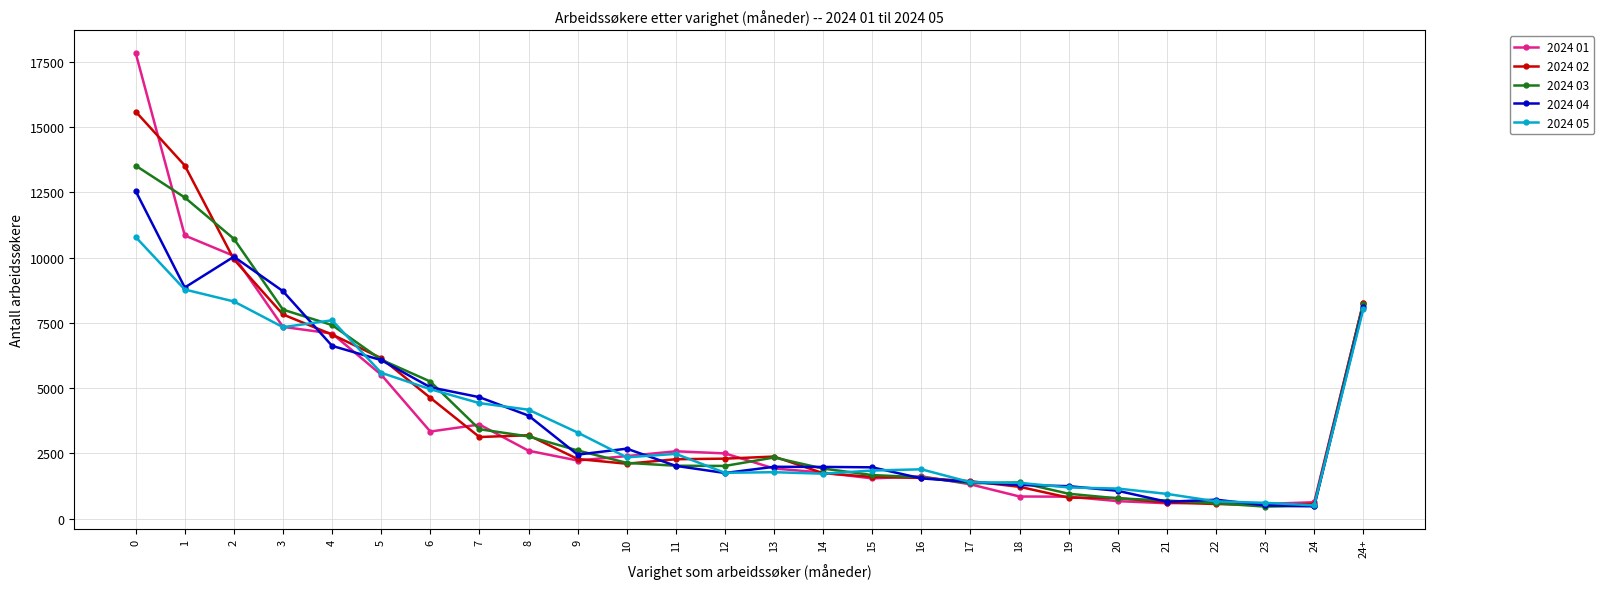

What is the smallest value displayed?

465